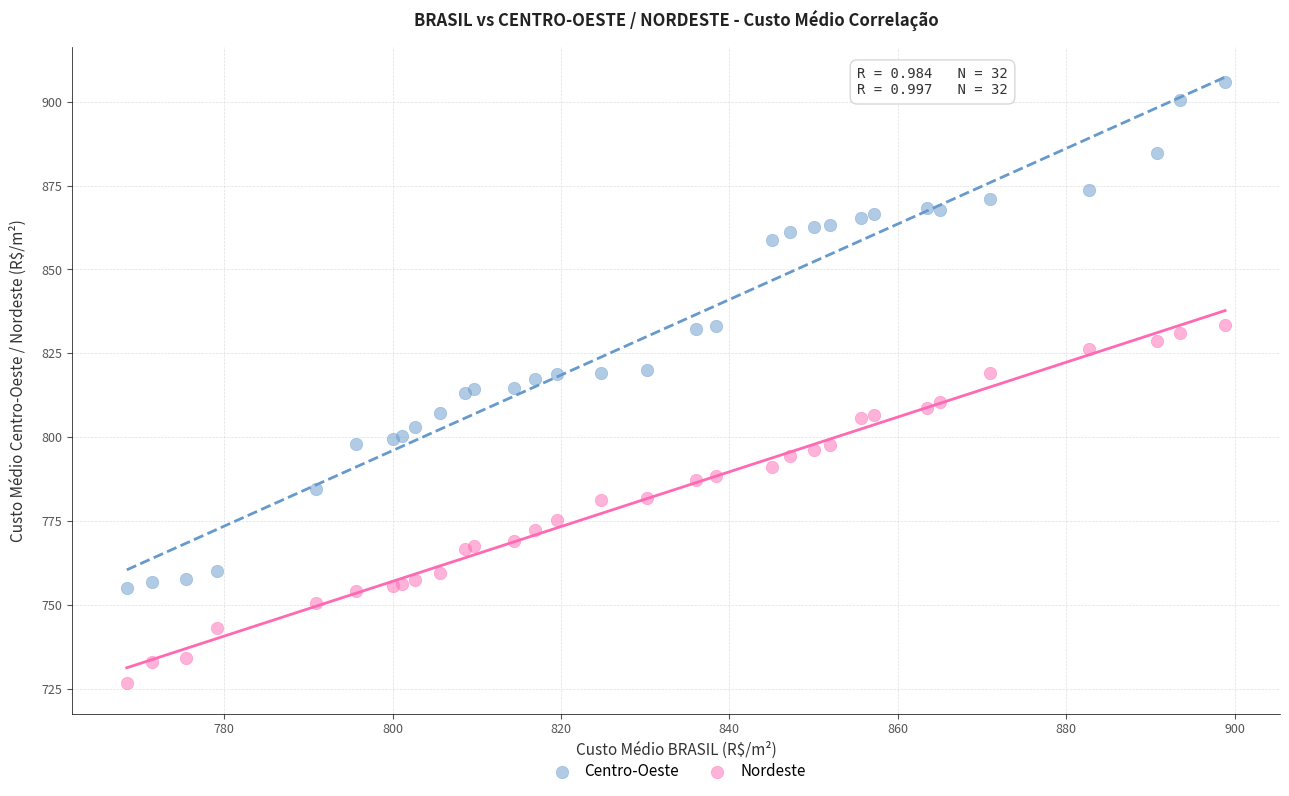

What are all the series names shown in the legend?

Centro-Oeste, Nordeste